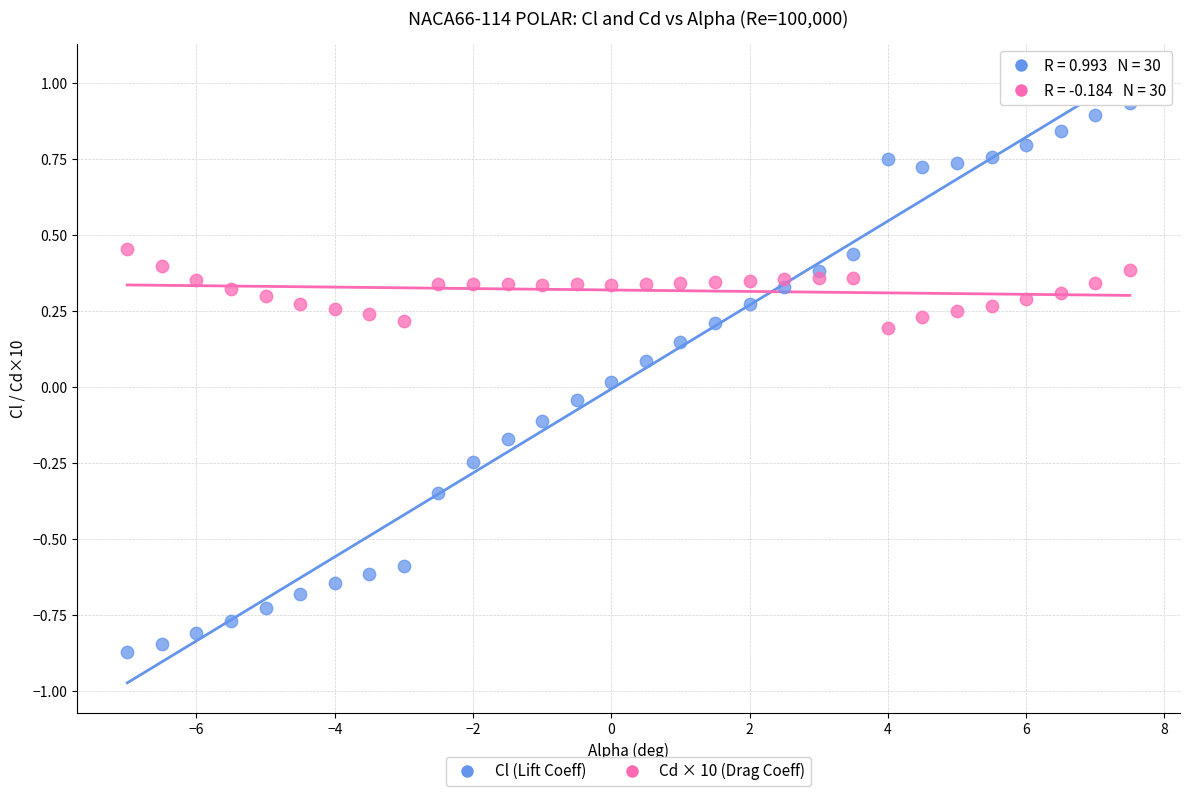

Across all data points, what is the range of Y values (max minus min)?

1.8